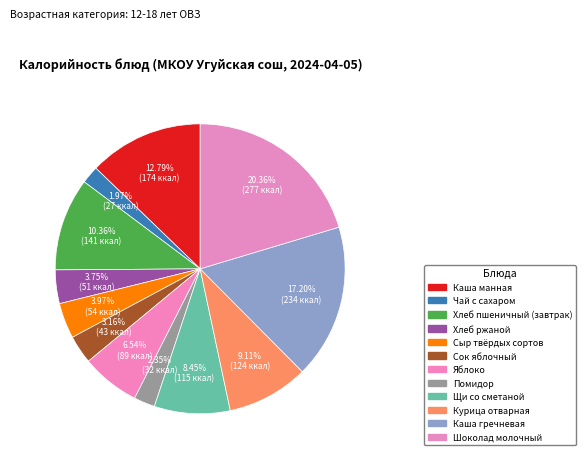

What percentage is the Хлеб пшеничный (завтрак) slice, to the nearest percent?

10%